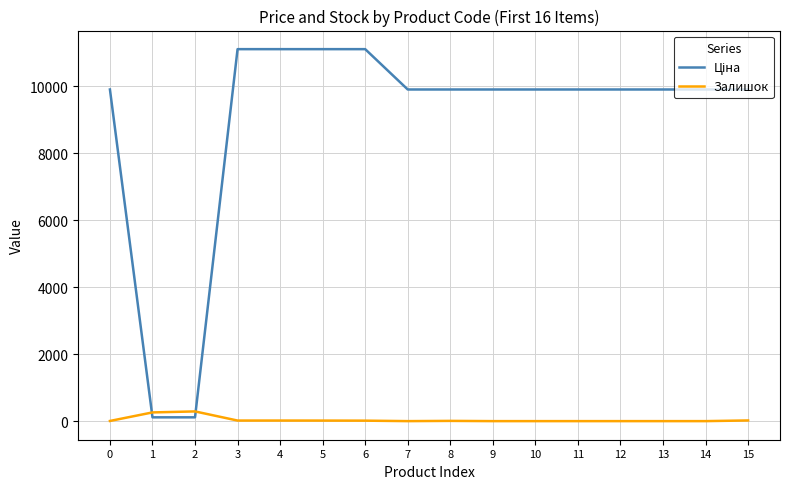

What is the highest value of the Залишок series?

290.0